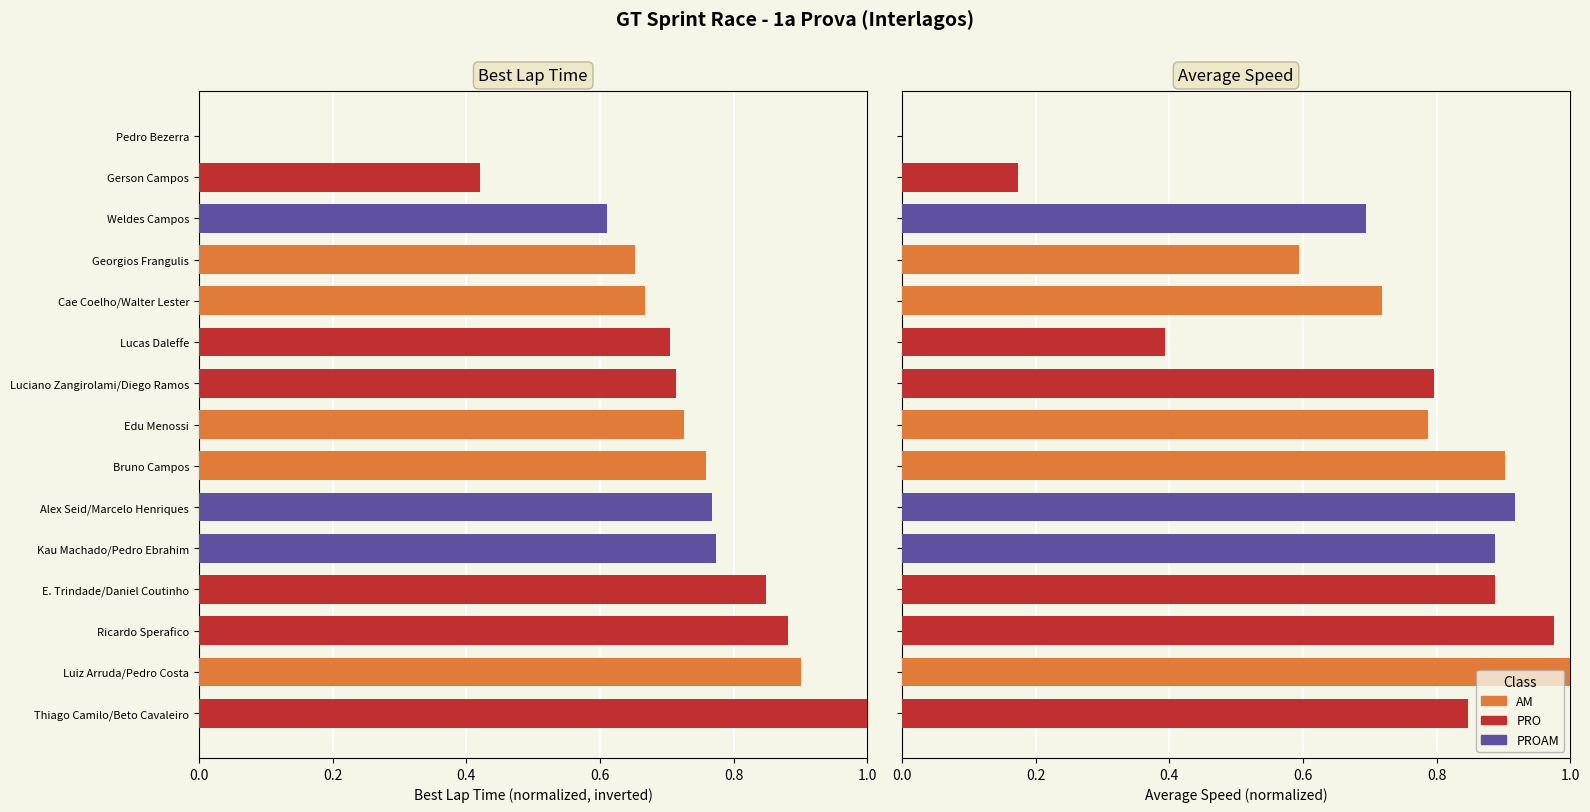

What is the difference between the second highest and minimum values in the Best Lap Time (inv.) series?

0.9